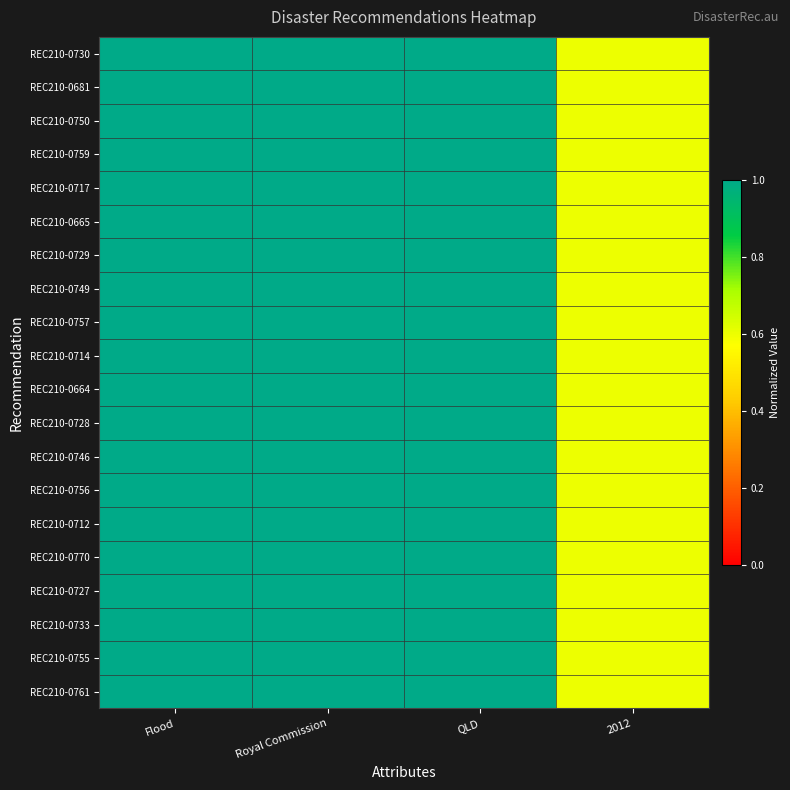

How many categories are shown in the chart?

4